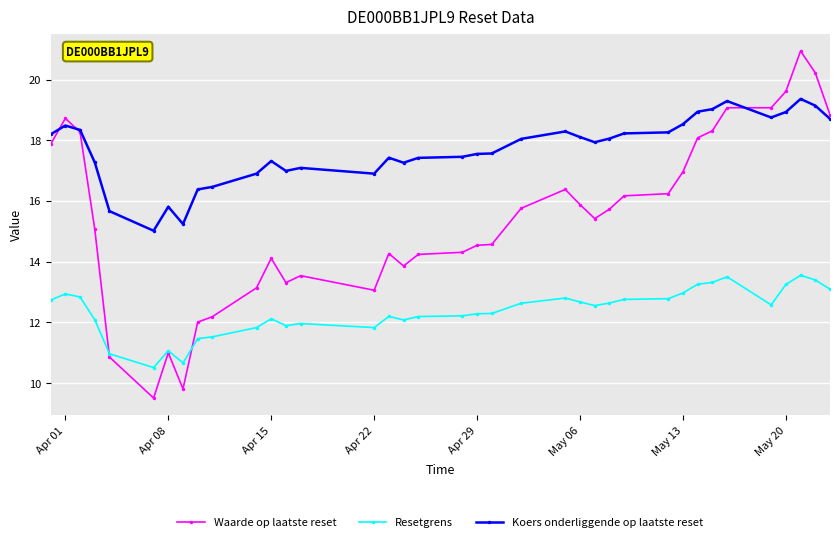

At how many categories does at least one series exceed 11?

37